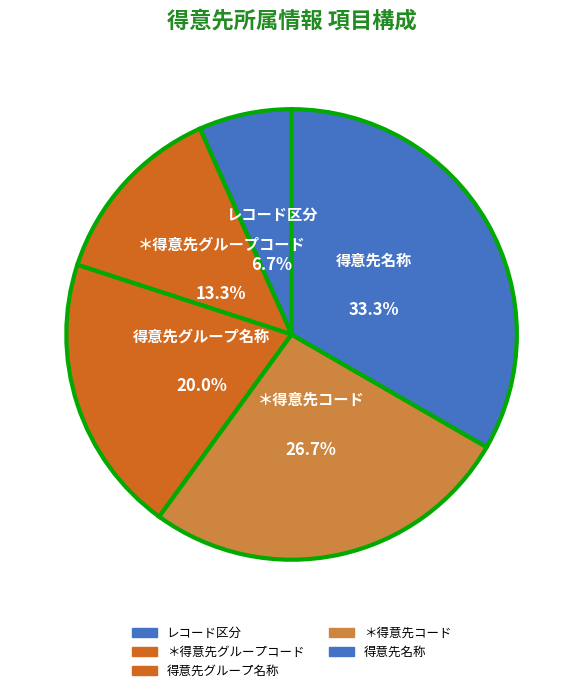

Which slice is the largest?

得意先名称